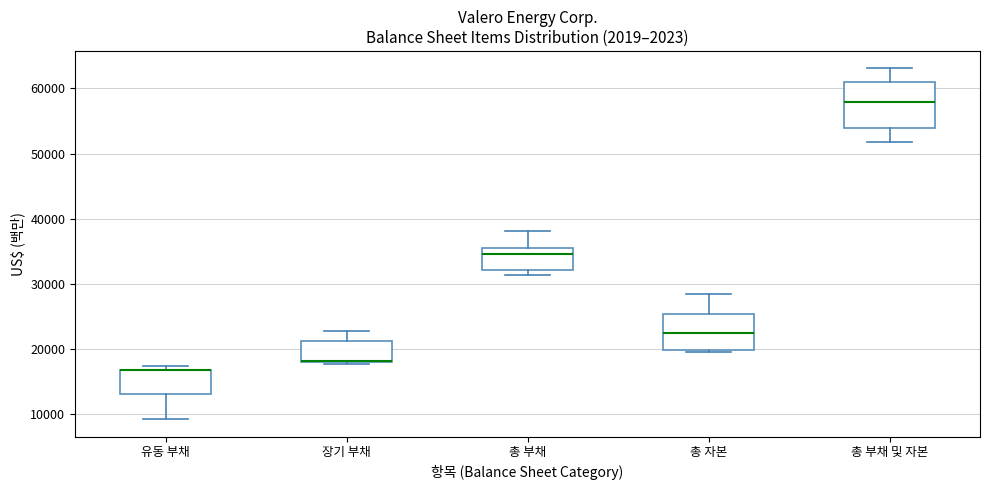

Comparing the boxes themselves (not the whiskers), which one is the tallest?

총 부채 및 자본